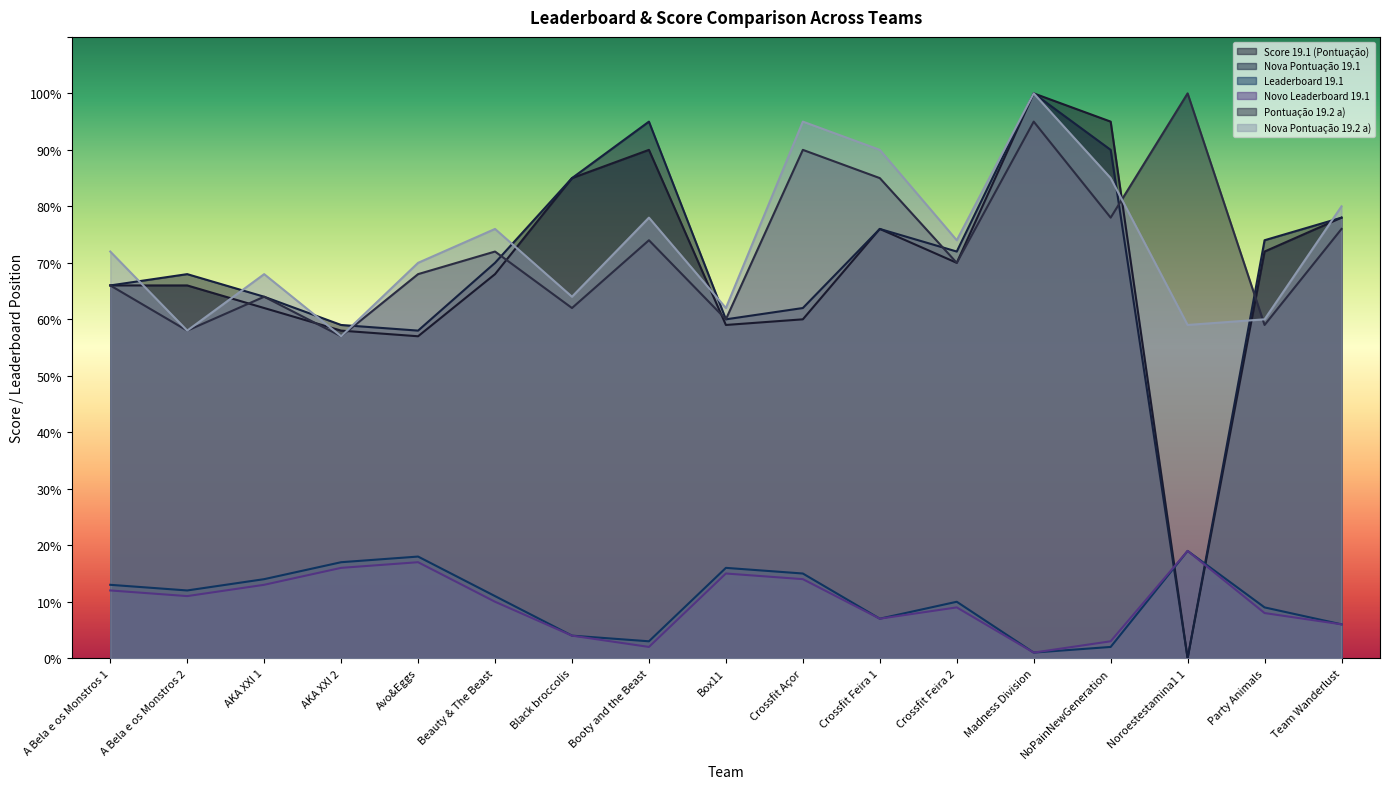

What is the value of the Nova Pontuação 19.2 a) point at the 6th from the left?

76